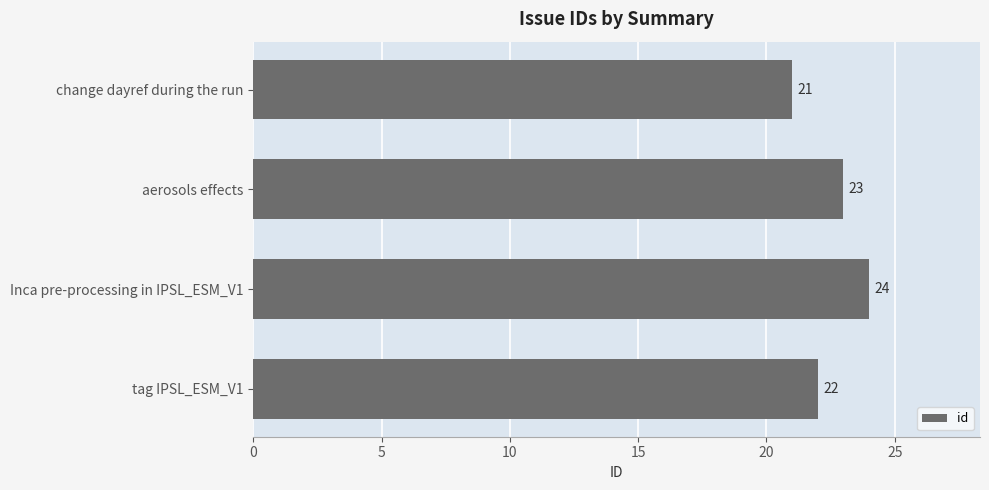

Does the chart contain stacked bars?

No